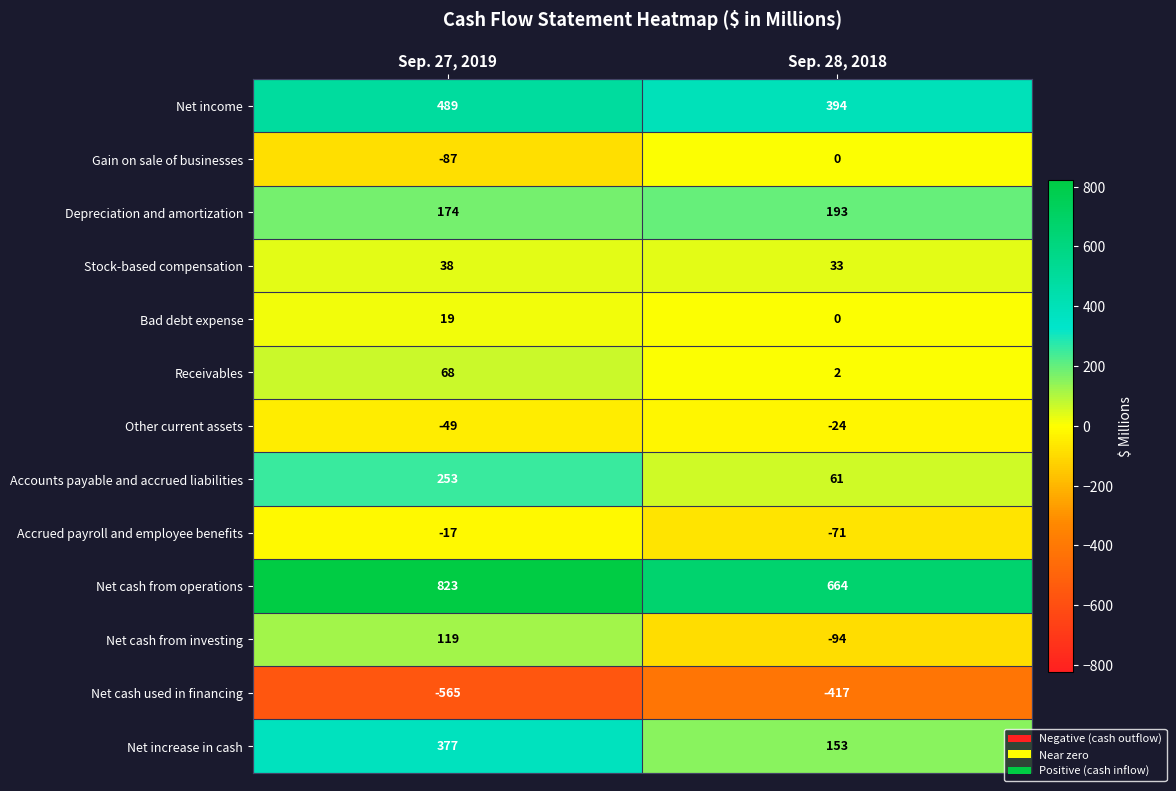

How many series are shown in this chart?

13